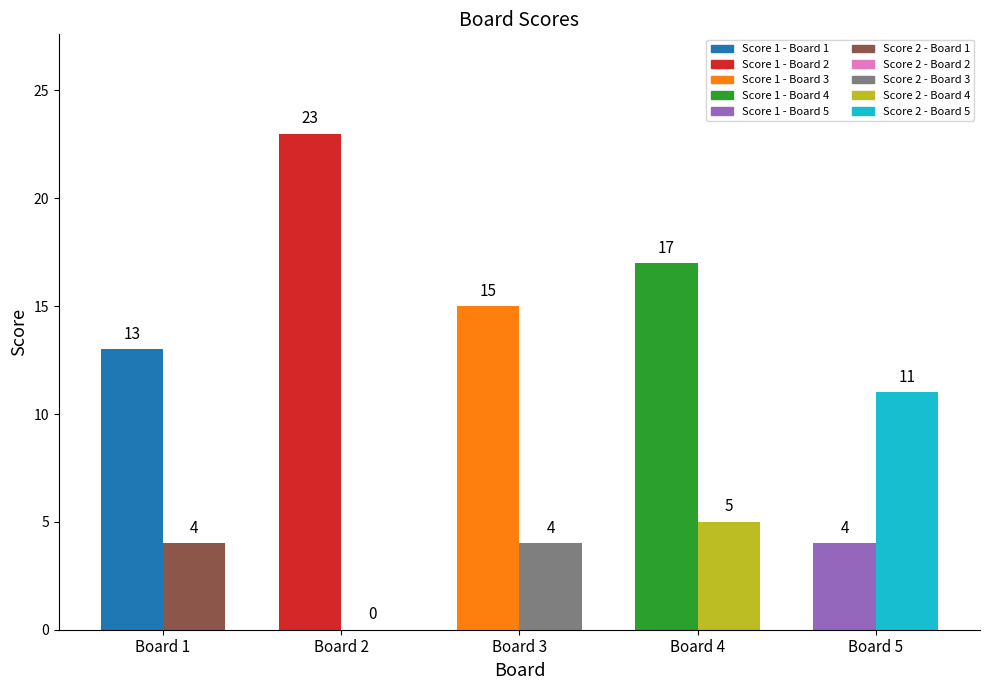

Reading right to left, transcribe all the data shown in this chart.

Score 1: 4	17	15	23	13
Score 2: 11	5	4	0	4